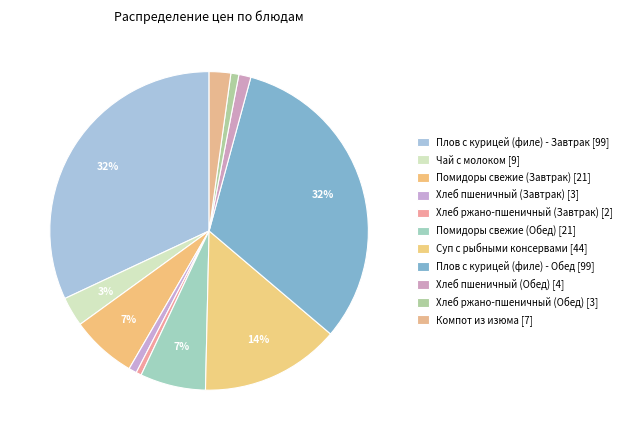

Between Суп с рыбными консервами and Хлеб пшеничный (Обед), which is larger?

Суп с рыбными консервами